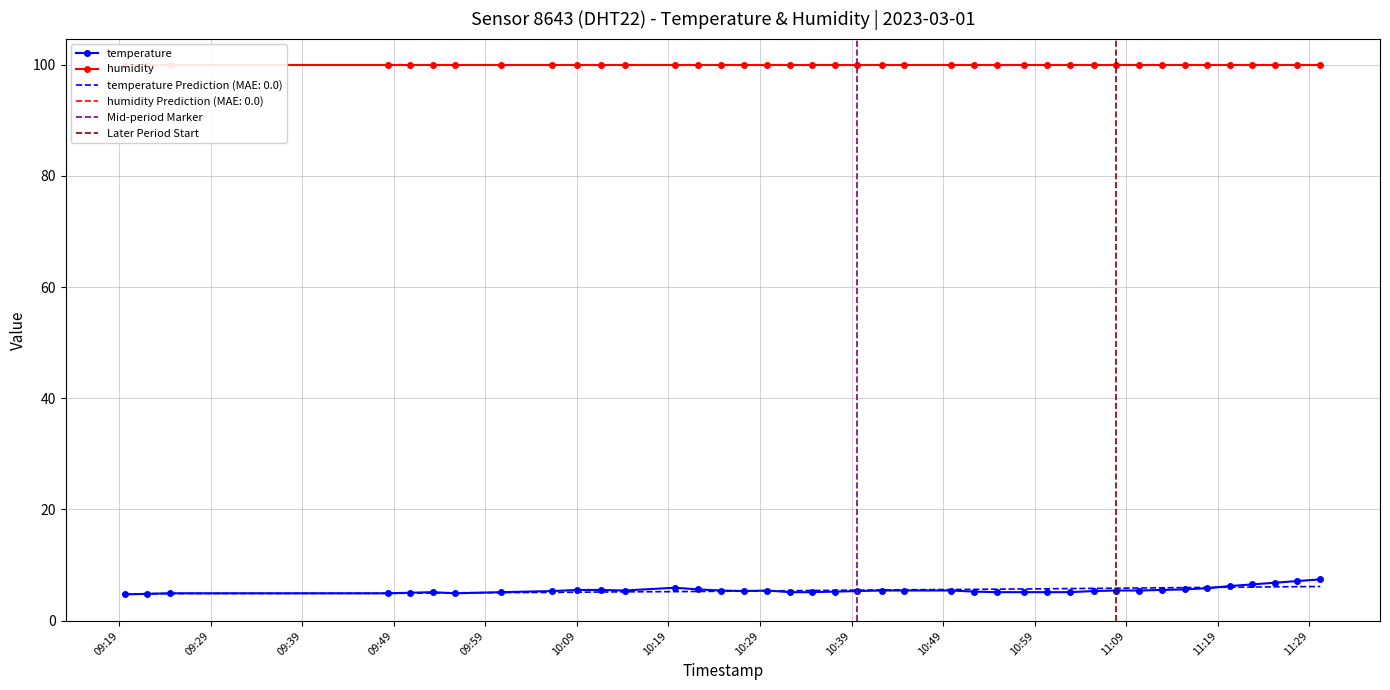

Which has a higher value, 2023-03-01T10:37:11 or 2023-03-01T09:22:05?

2023-03-01T10:37:11